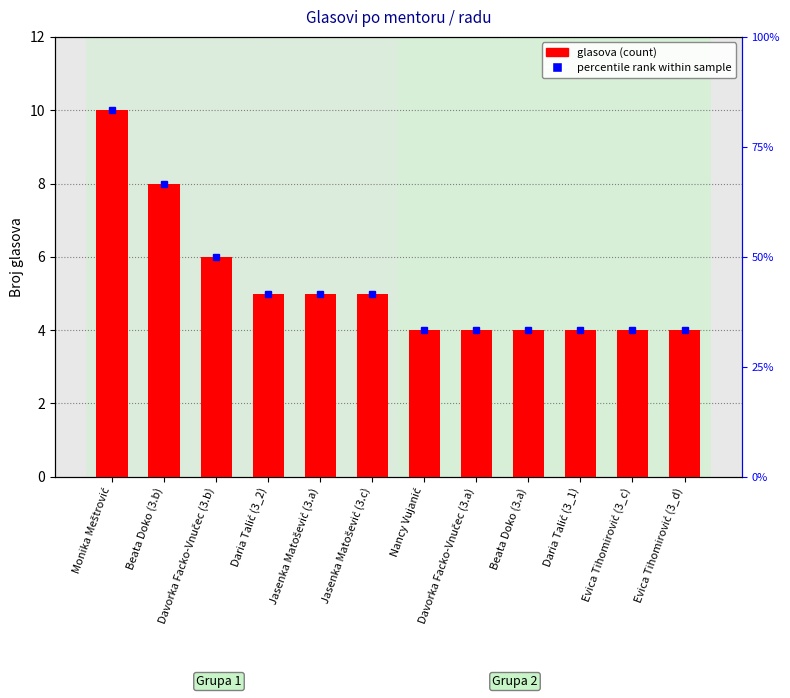

Rank the categories by value from lowest to highest.

Nancy Vujanić, Davorka Facko-Vnučec (3.a), Beata Doko (3.a), Daria Talić (3_1), Evica Tihomirović (3_c), Evica Tihomirović (3_d), Daria Talić (3_2), Jasenka Matošević (3.a), Jasenka Matošević (3.c), Davorka Facko-Vnučec (3.b), Beata Doko (3.b), Monika Meštrović